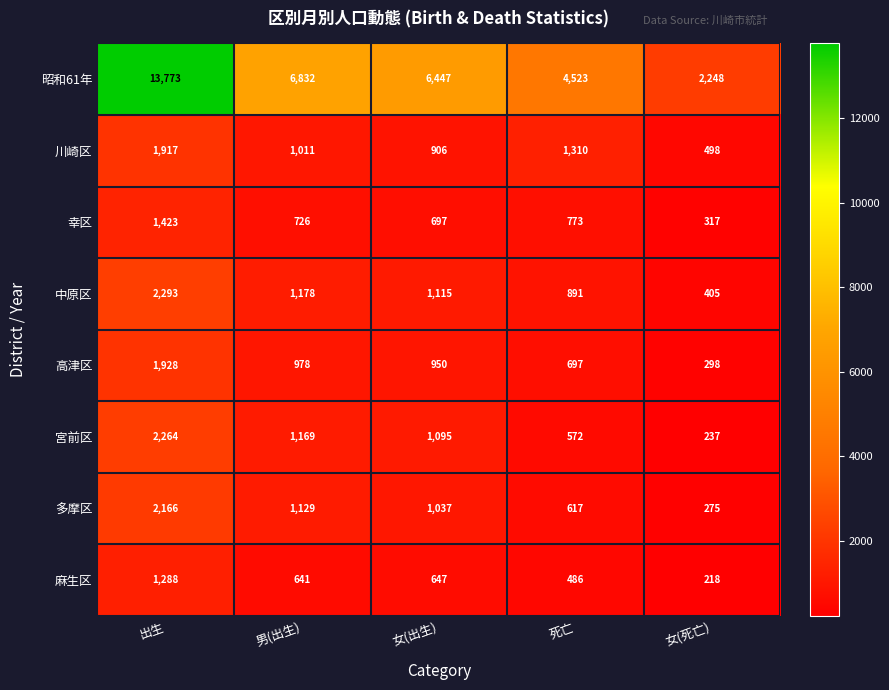

At how many categories does at least one series exceed 9352?

1